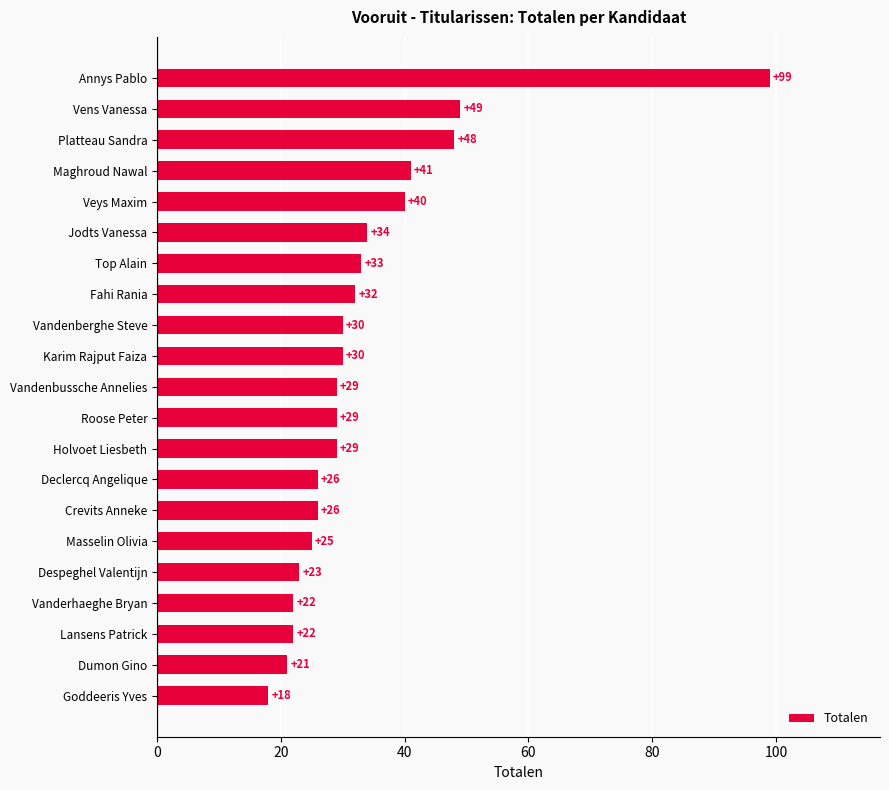

Approximately how many times larger is the value at Holvoet Liesbeth compared to Declercq Angelique?

1.1